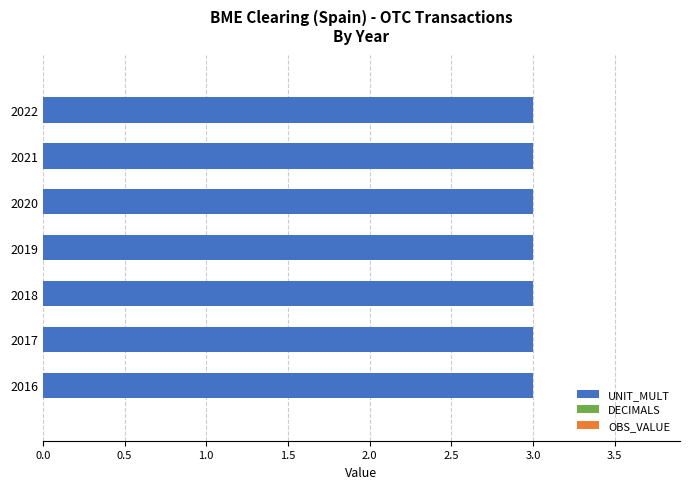

What are all the series names shown in the legend?

DECIMALS, UNIT_MULT, OBS_VALUE